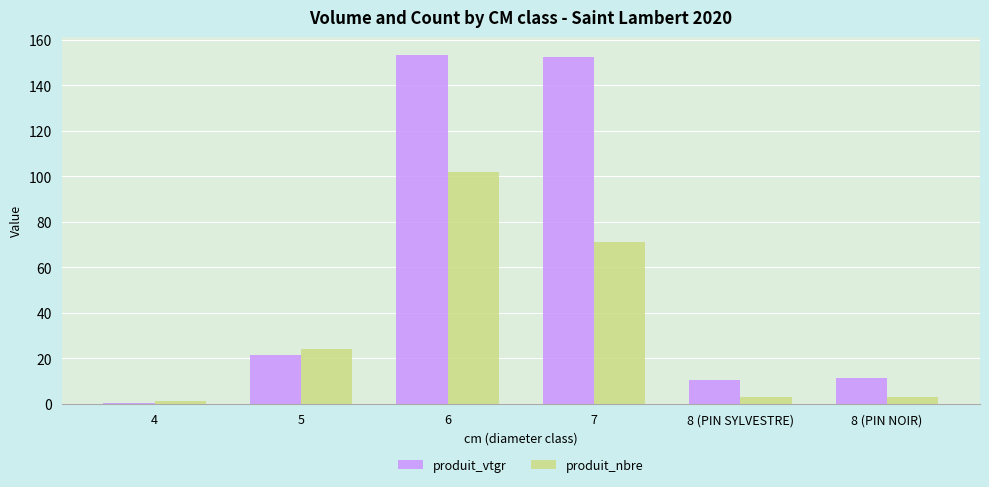

Between 4 and 8 (PIN SYLVESTRE), which series saw the biggest shift?

produit_vtgr